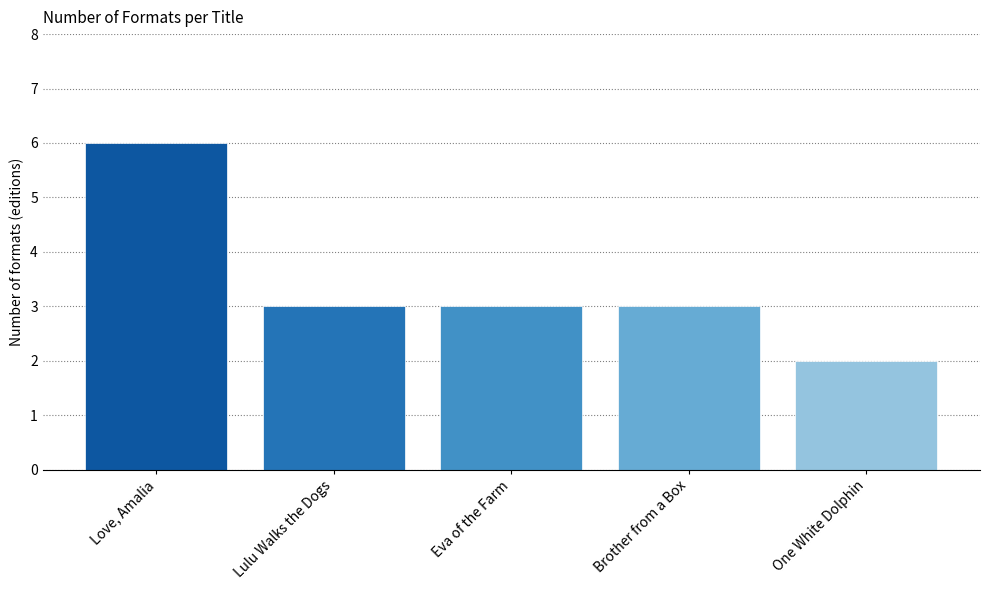

Read the value at Love, Amalia.

6